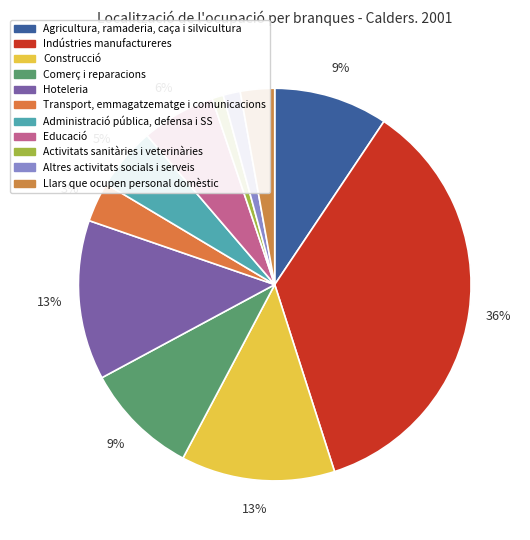

How many slices are in this pie chart?

11